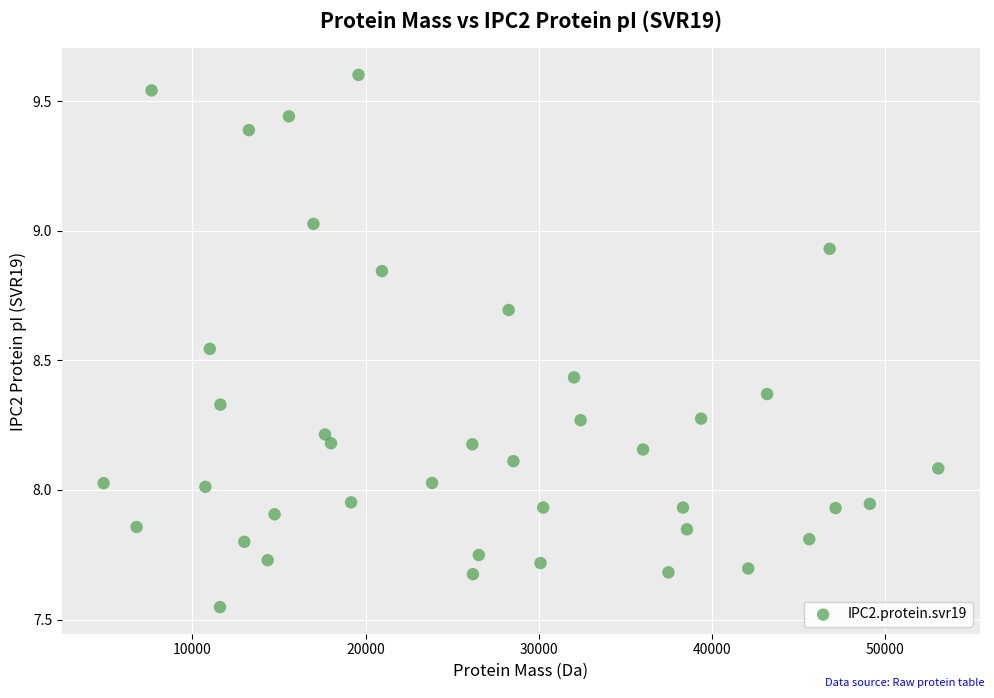

What is the range of Y values (max minus min)?

2.1